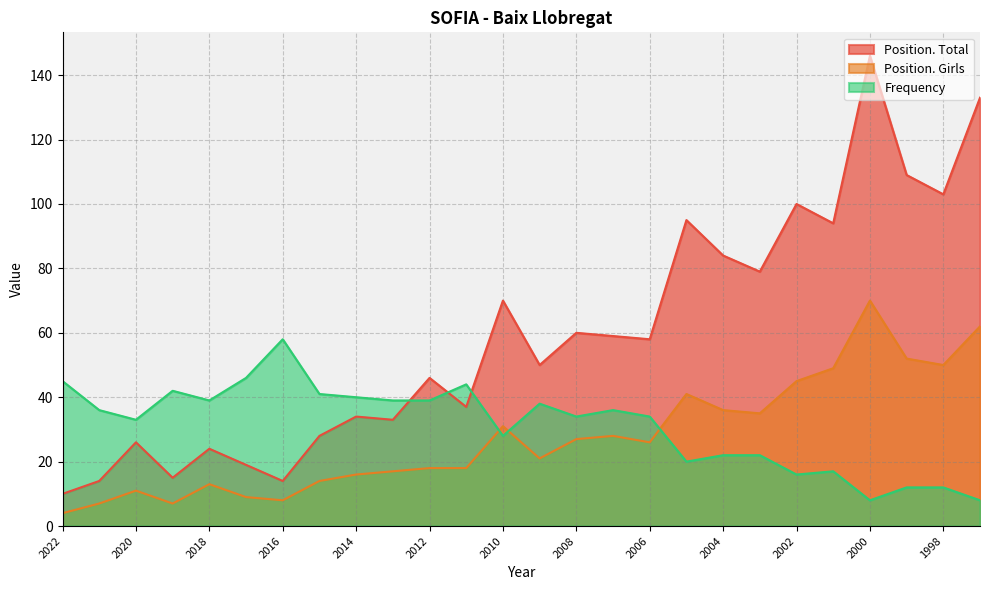

What is the value of the Position. Total point at the 2nd from the left?

14